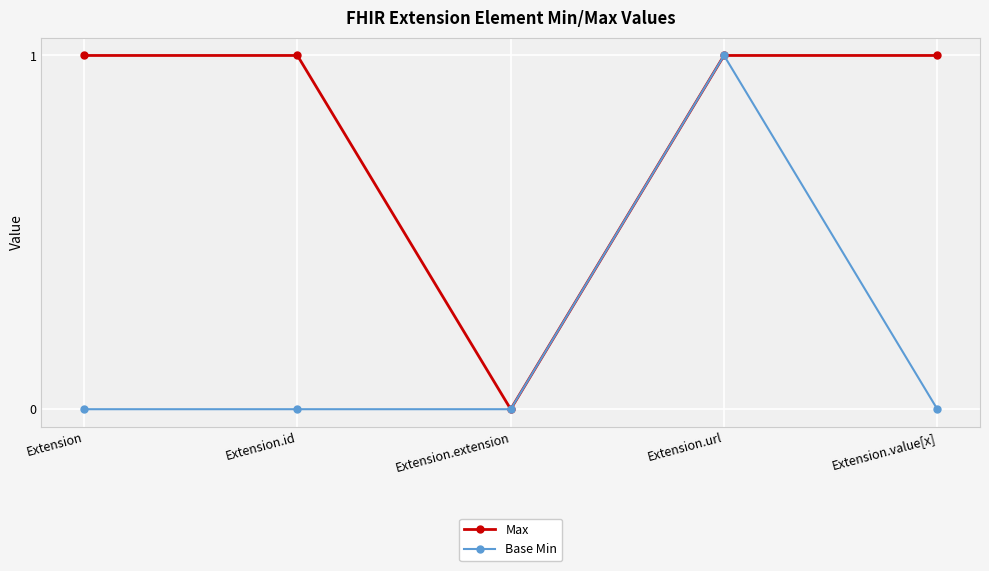

Count the Base Min values in the range 0 to 1.

5